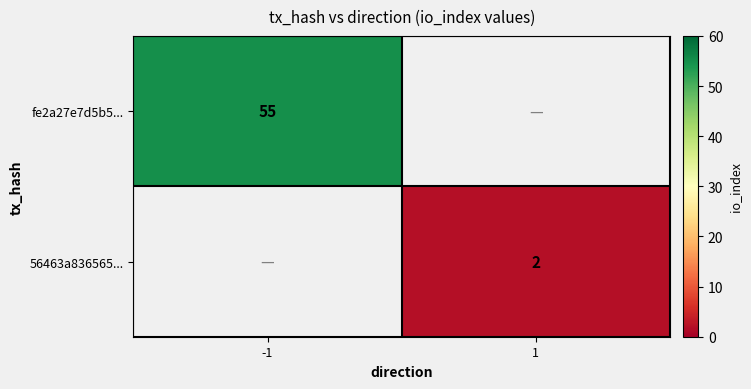

Is it true that fe2a27e7d5b5... equals 11 at -1?

False